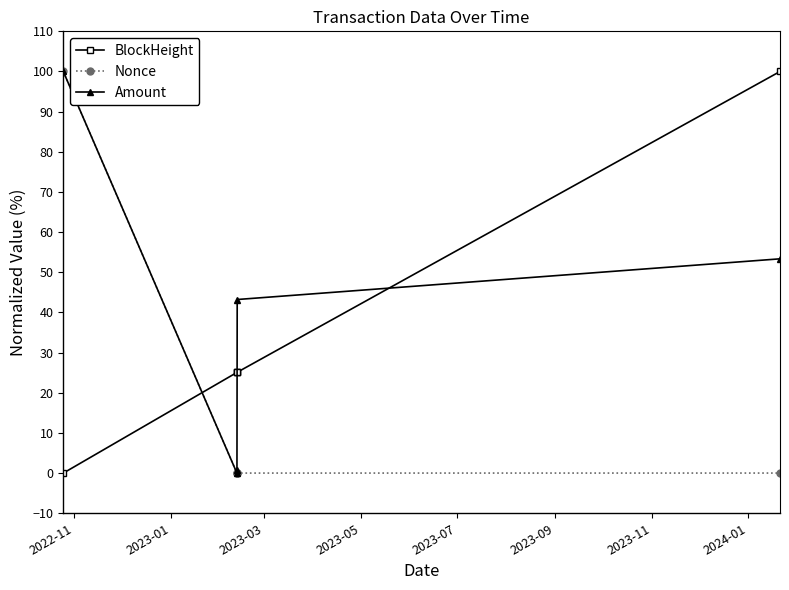

True or false: Nonce and BlockHeight cross at least once.

True